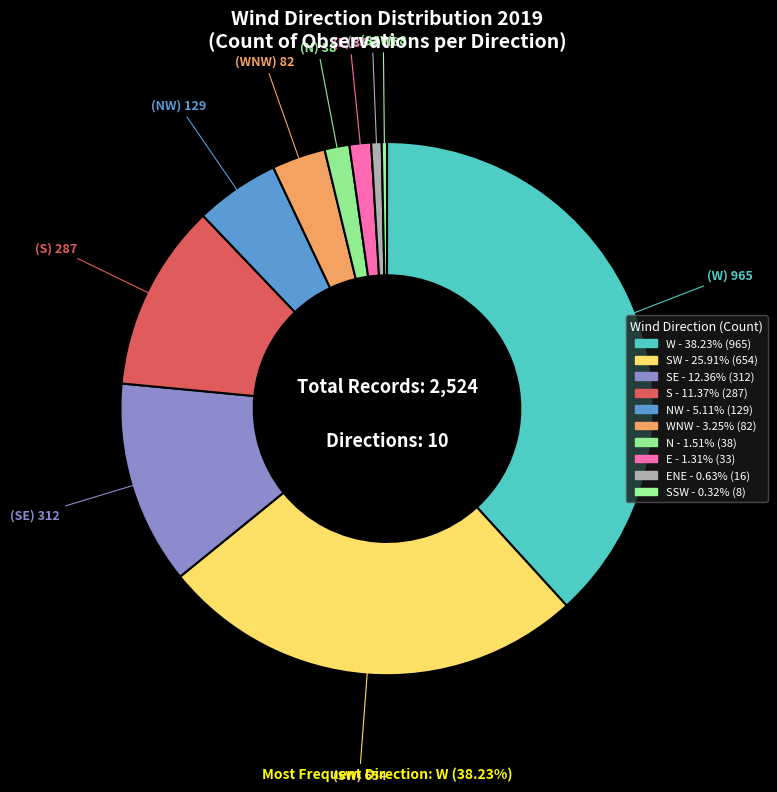

How many slices are in this pie chart?

10